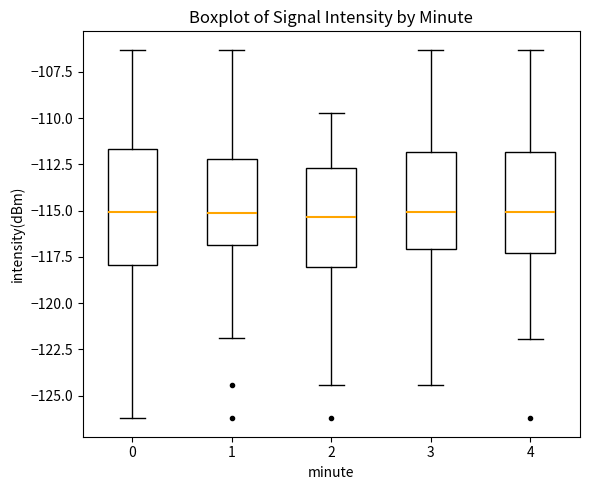

Reading left to right, transcribe this box plot: for each box, give where its median line is, the range the box spans, and where its two whiskers end, as read against the y-axis. The values are not printed on the chart, so give them approximately, as read against the axis.

0: median -115.0, box -118.0 to -111.5, whiskers -126.0 to -106.5
1: median -115.0, box -117.0 to -112.0, whiskers -122.0 to -106.5
2: median -115.5, box -118.0 to -112.5, whiskers -124.5 to -110.0
3: median -115.0, box -117.0 to -112.0, whiskers -124.5 to -106.5
4: median -115.0, box -117.5 to -112.0, whiskers -122.0 to -106.5